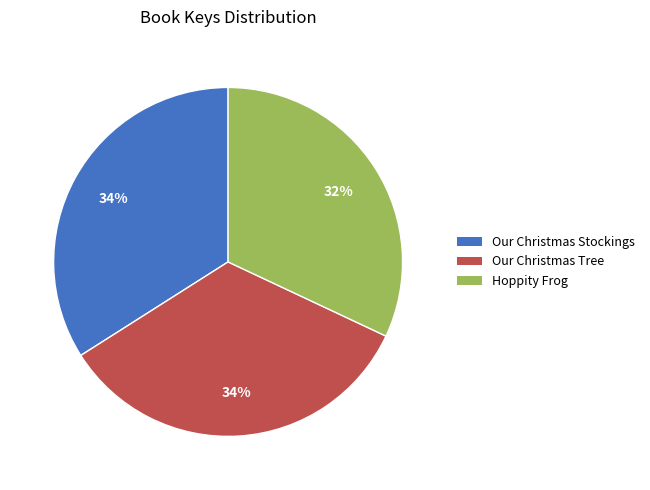

To the nearest percent, what is the difference between the largest and smallest slice percentages?

2%